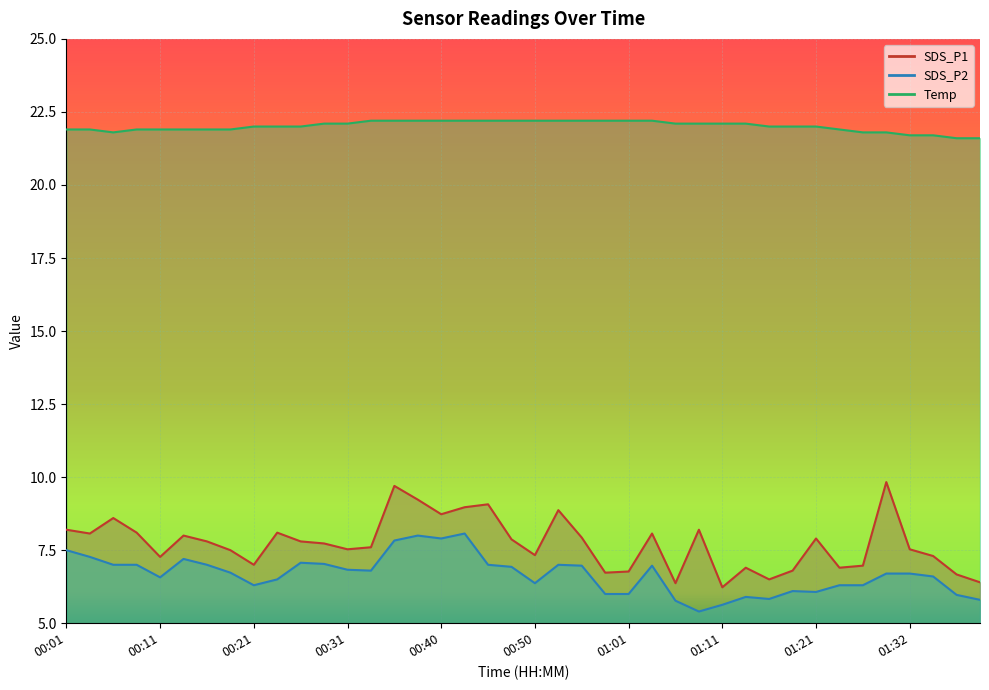

Which series has the largest range (max minus min)?

SDS_P1